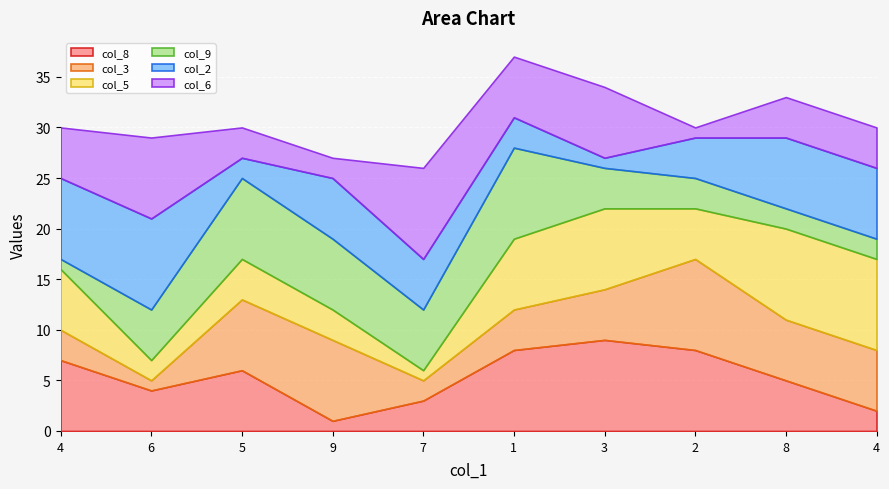

Is it true that col_9 equals 0 at 4?

False